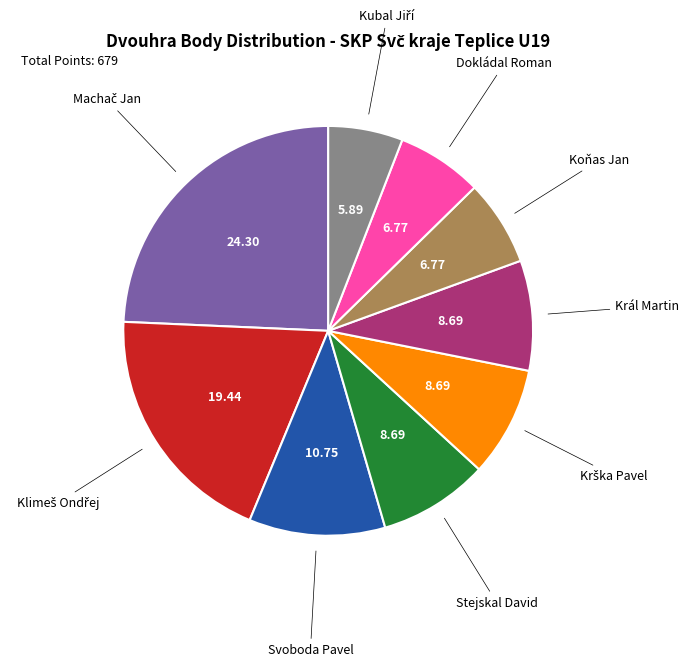

Count the number of slices in the pie.

9